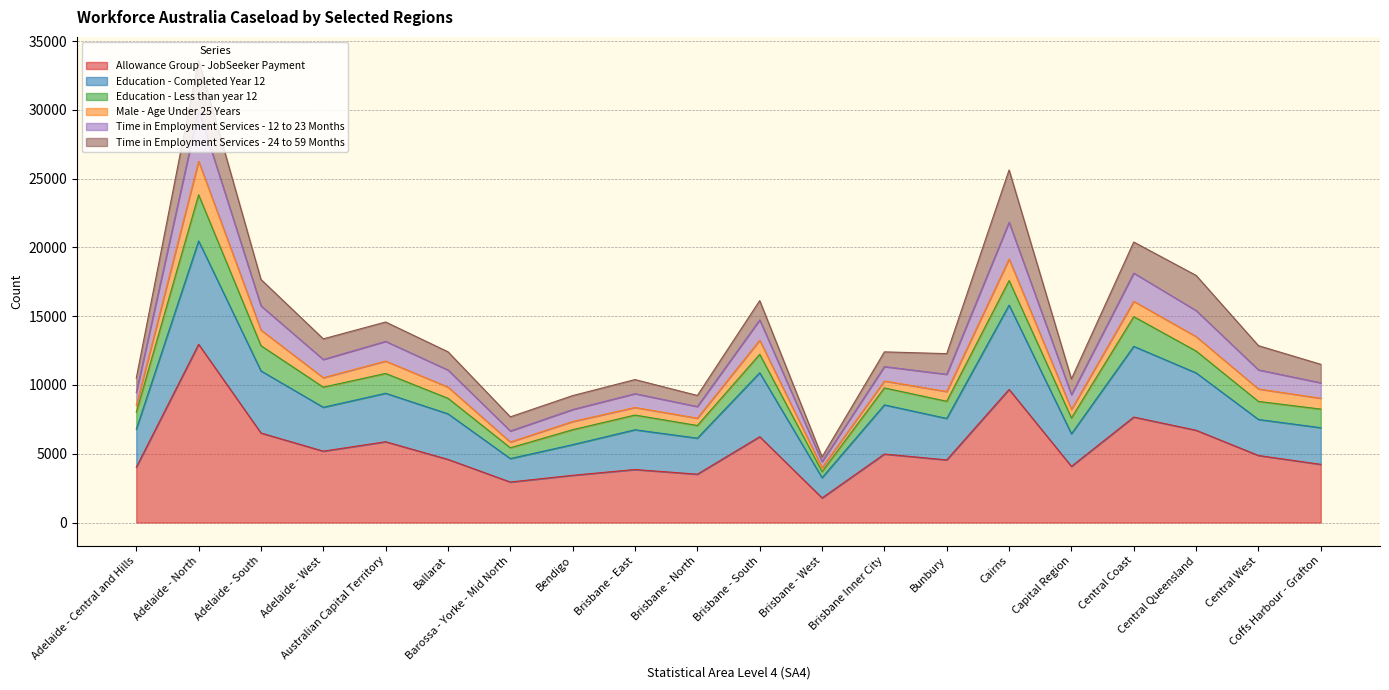

At which category does Education - Completed Year 12 reach its first local peak?

Adelaide - North